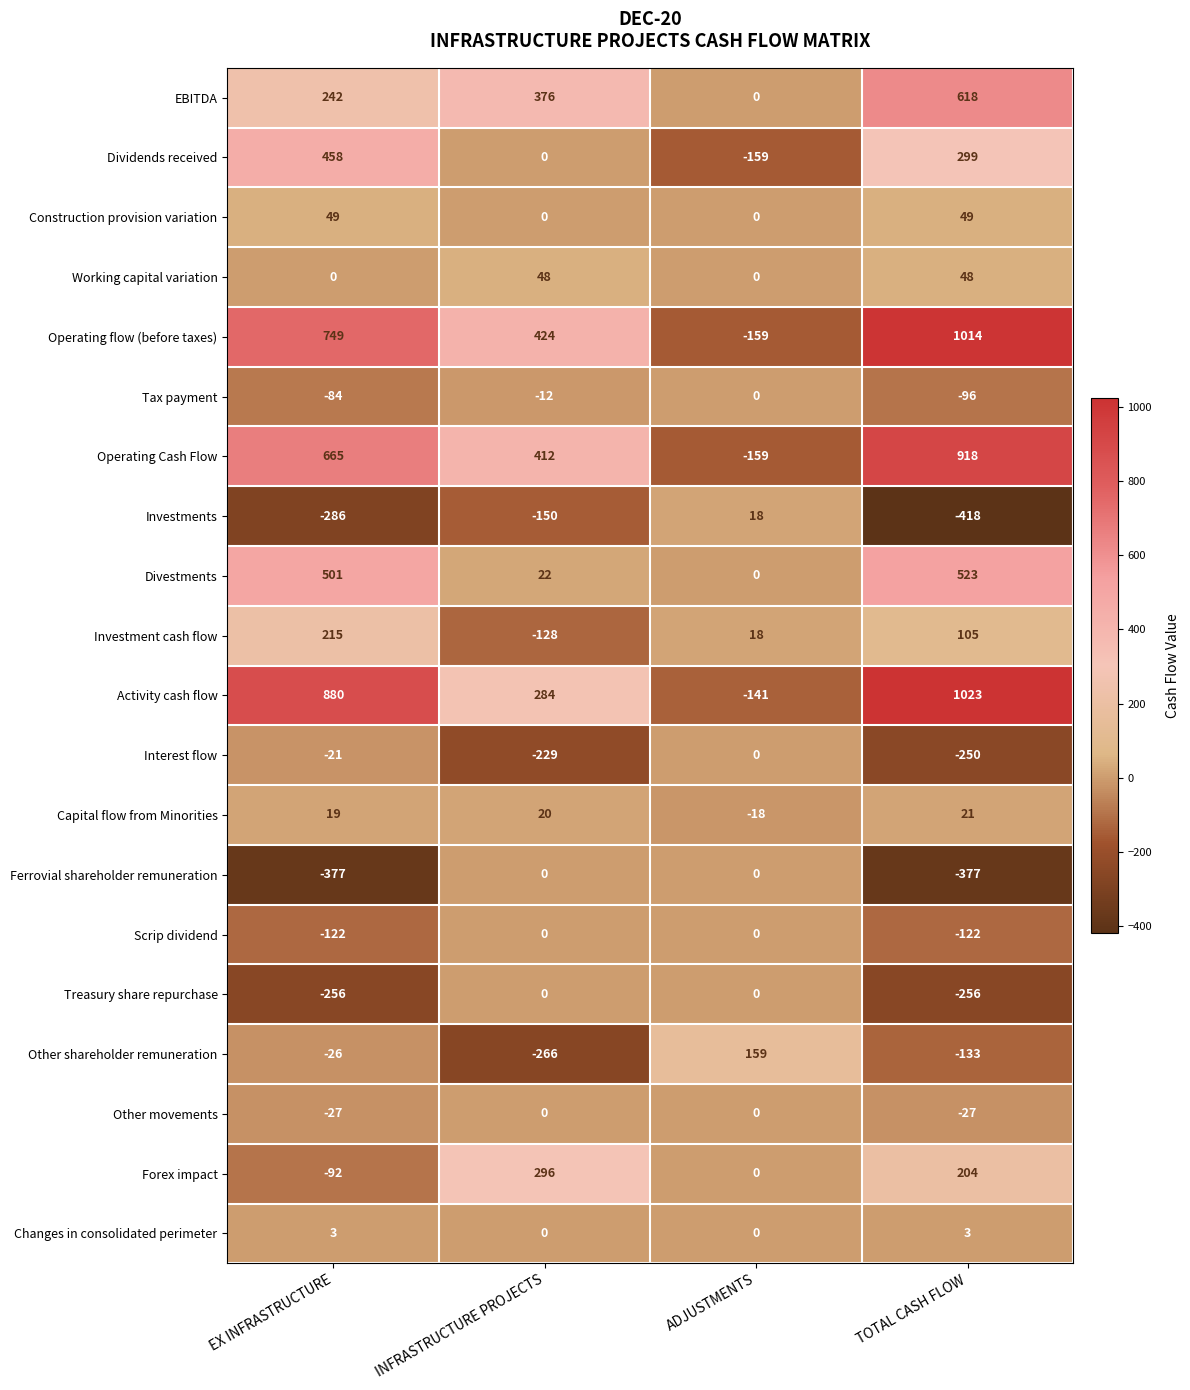

True or false: Other movements has a value of -37 at TOTAL CASH FLOW.

False